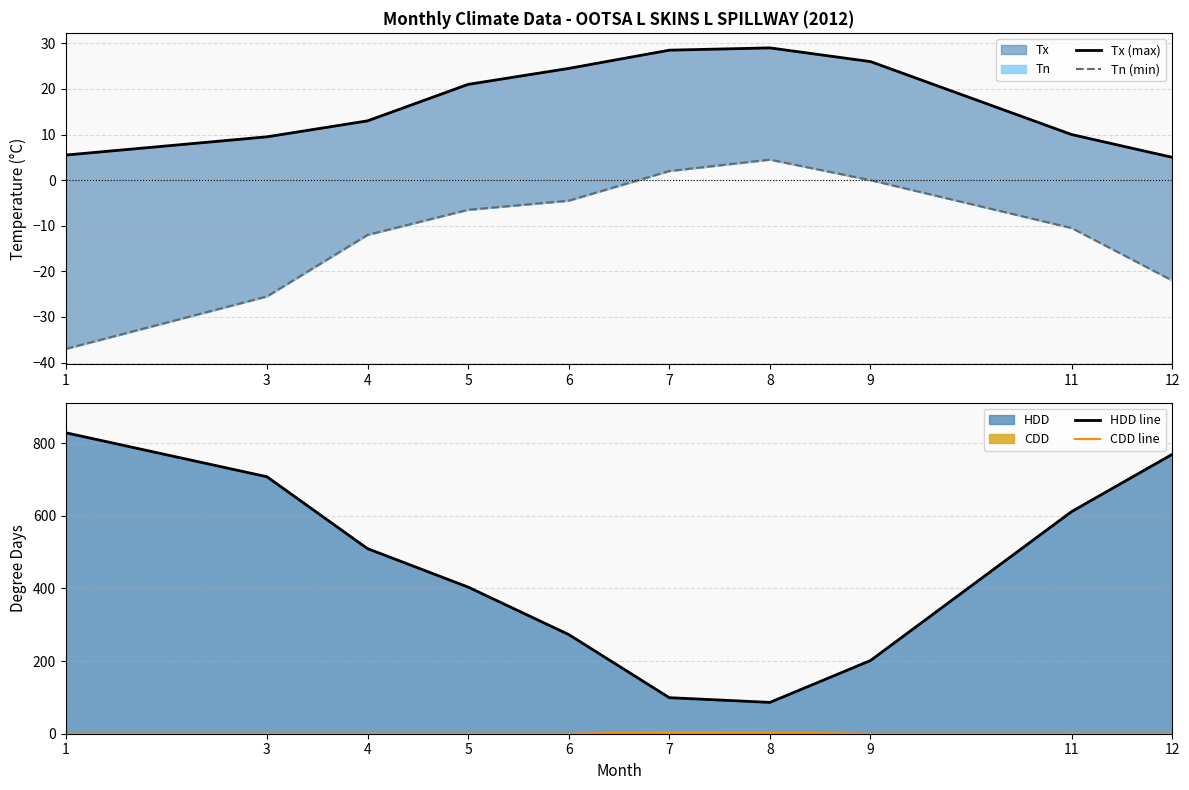

Which series changed the most between 7 and 8?

HDD line